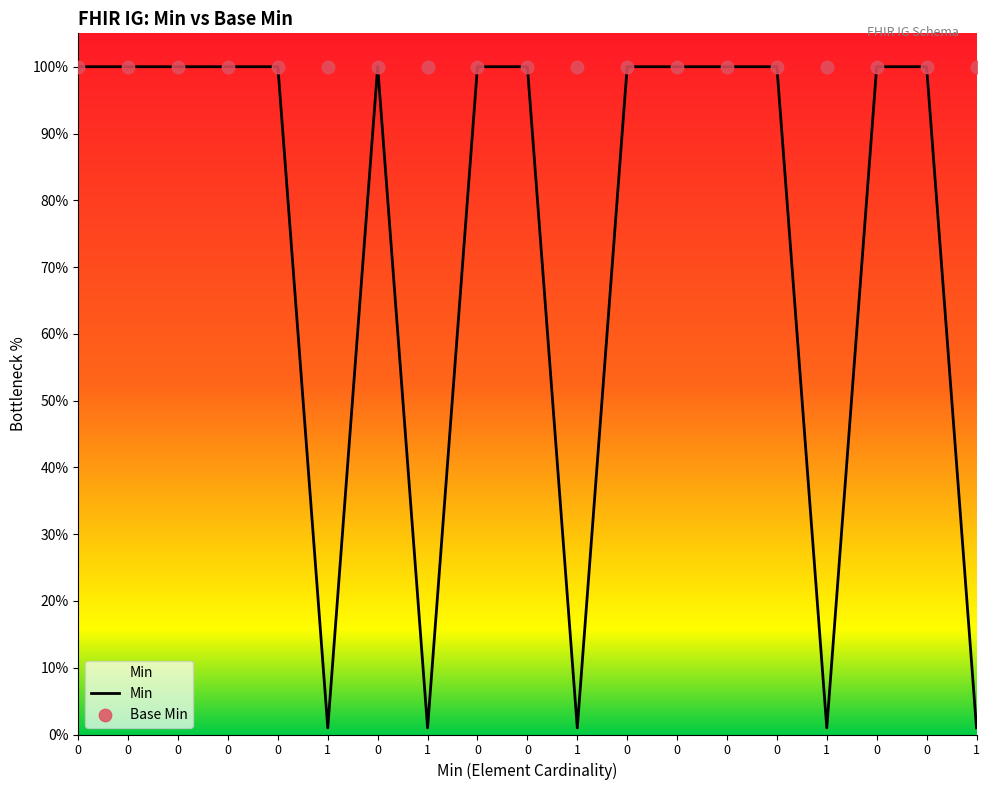

At how many categories does at least one series exceed 0?

19